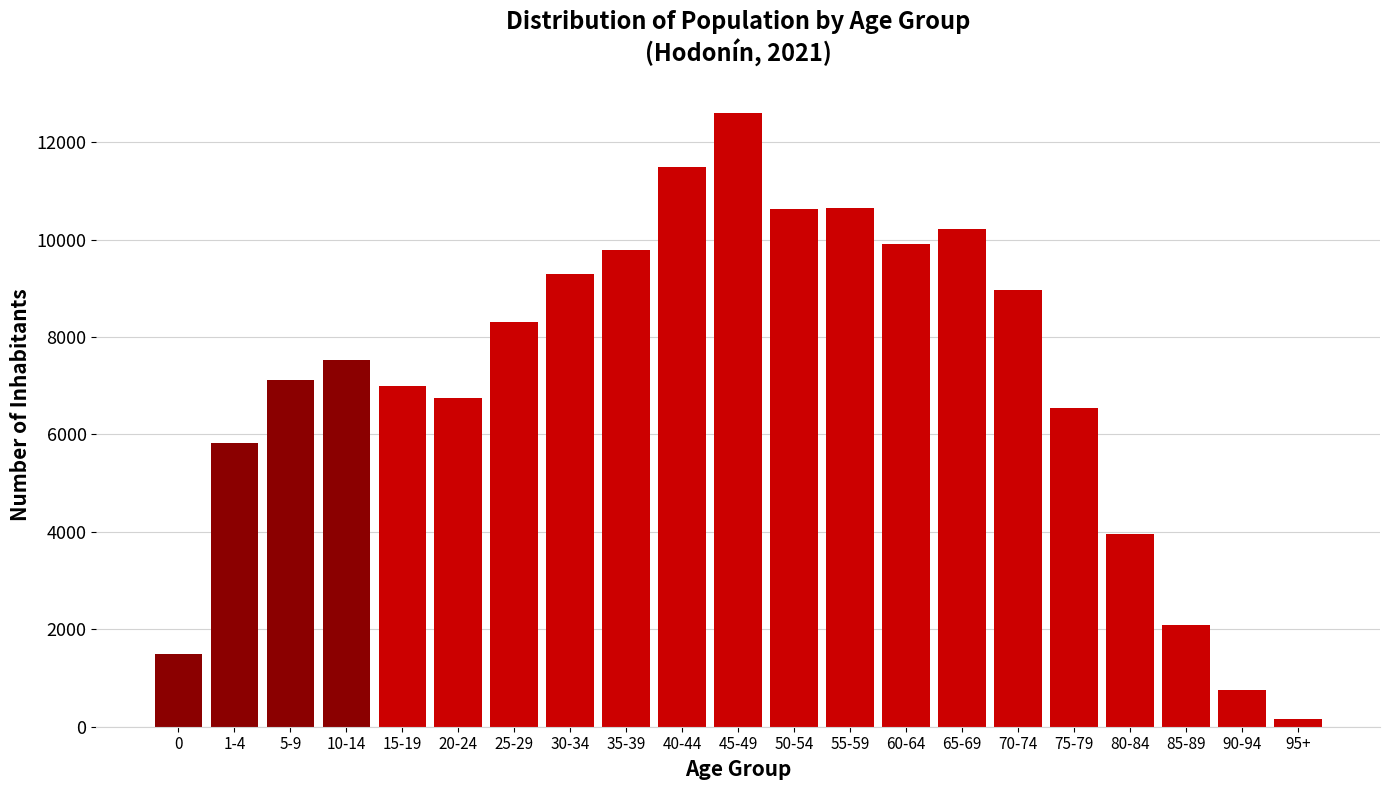

Which label corresponds to the smallest value in the chart?

95+